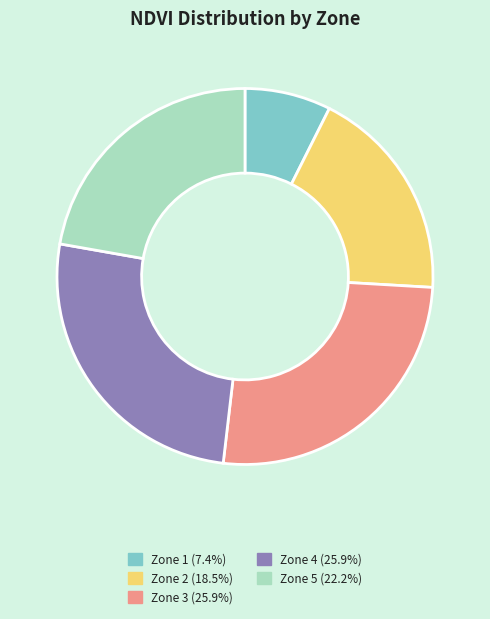

Which slice is the smallest?

Zone 1